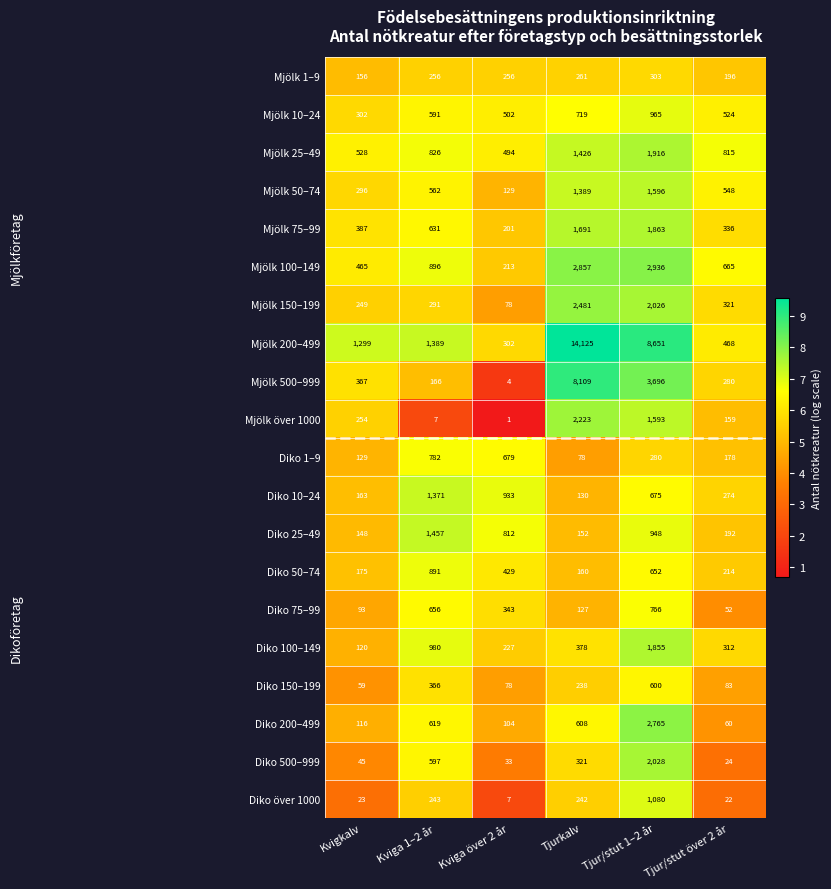

What is the spread (max minus min) of values at Tjurkalv?

14047